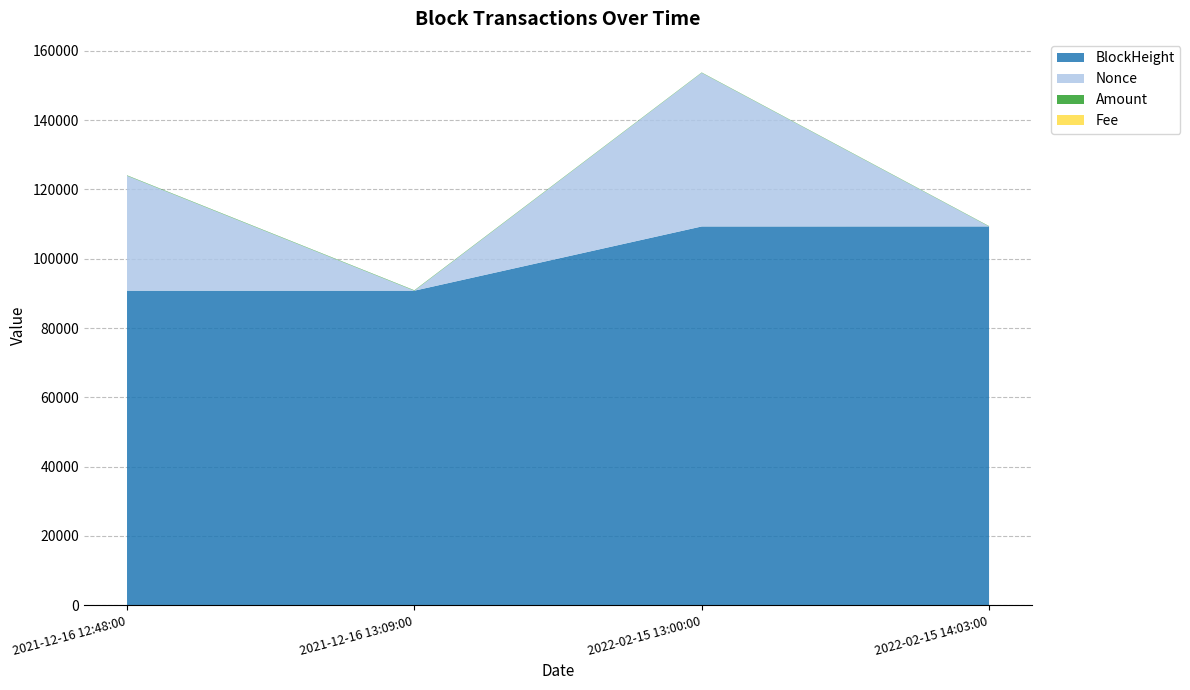

Reading left to right, extract all data points from this chart.

BlockHeight: 2021-12-16 12:48:00=90775.0	2021-12-16 13:09:00=90780.0	2022-02-15 13:00:00=109321.0	2022-02-15 14:03:00=109333.0
Nonce: 2021-12-16 12:48:00=33201.0	2021-12-16 13:09:00=0.0	2022-02-15 13:00:00=44369.0	2022-02-15 14:03:00=1.0
Amount: 2021-12-16 12:48:00=119.5	2021-12-16 13:09:00=118.5	2022-02-15 13:00:00=99.5	2022-02-15 14:03:00=99.5
Fee: 2021-12-16 12:48:00=0.0	2021-12-16 13:09:00=0.0	2022-02-15 13:00:00=0.0	2022-02-15 14:03:00=0.0